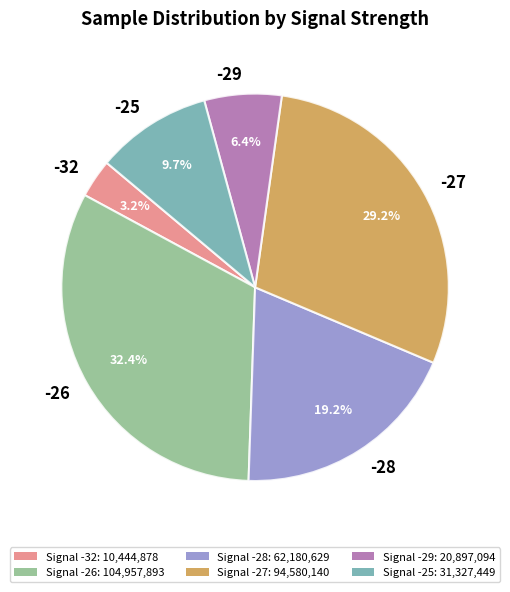

To the nearest percent, what is the combined percentage of -27 and -26?

62%